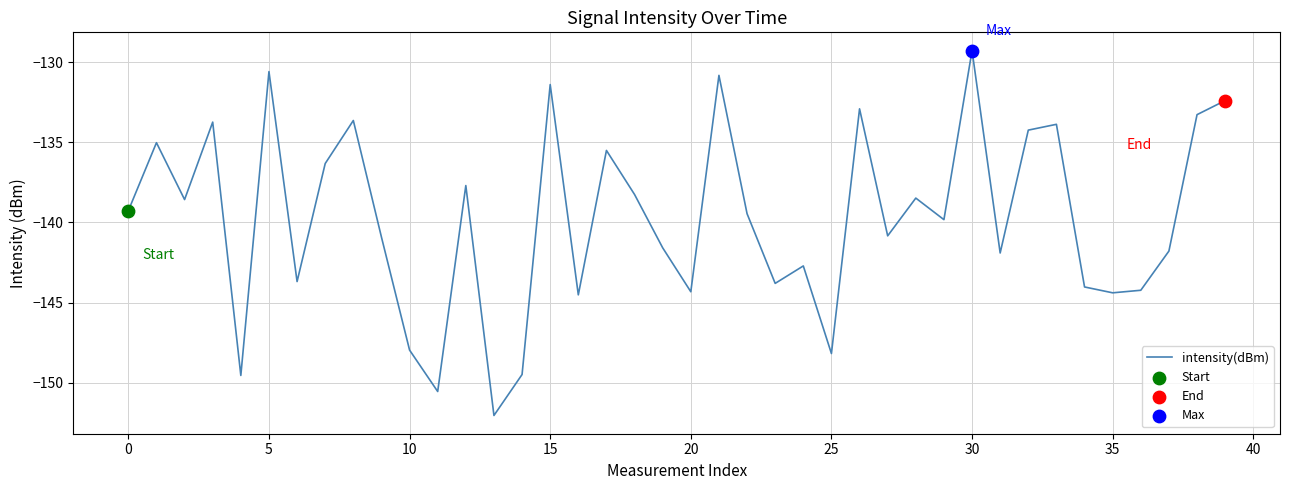

What is the smallest value displayed?

-152.0